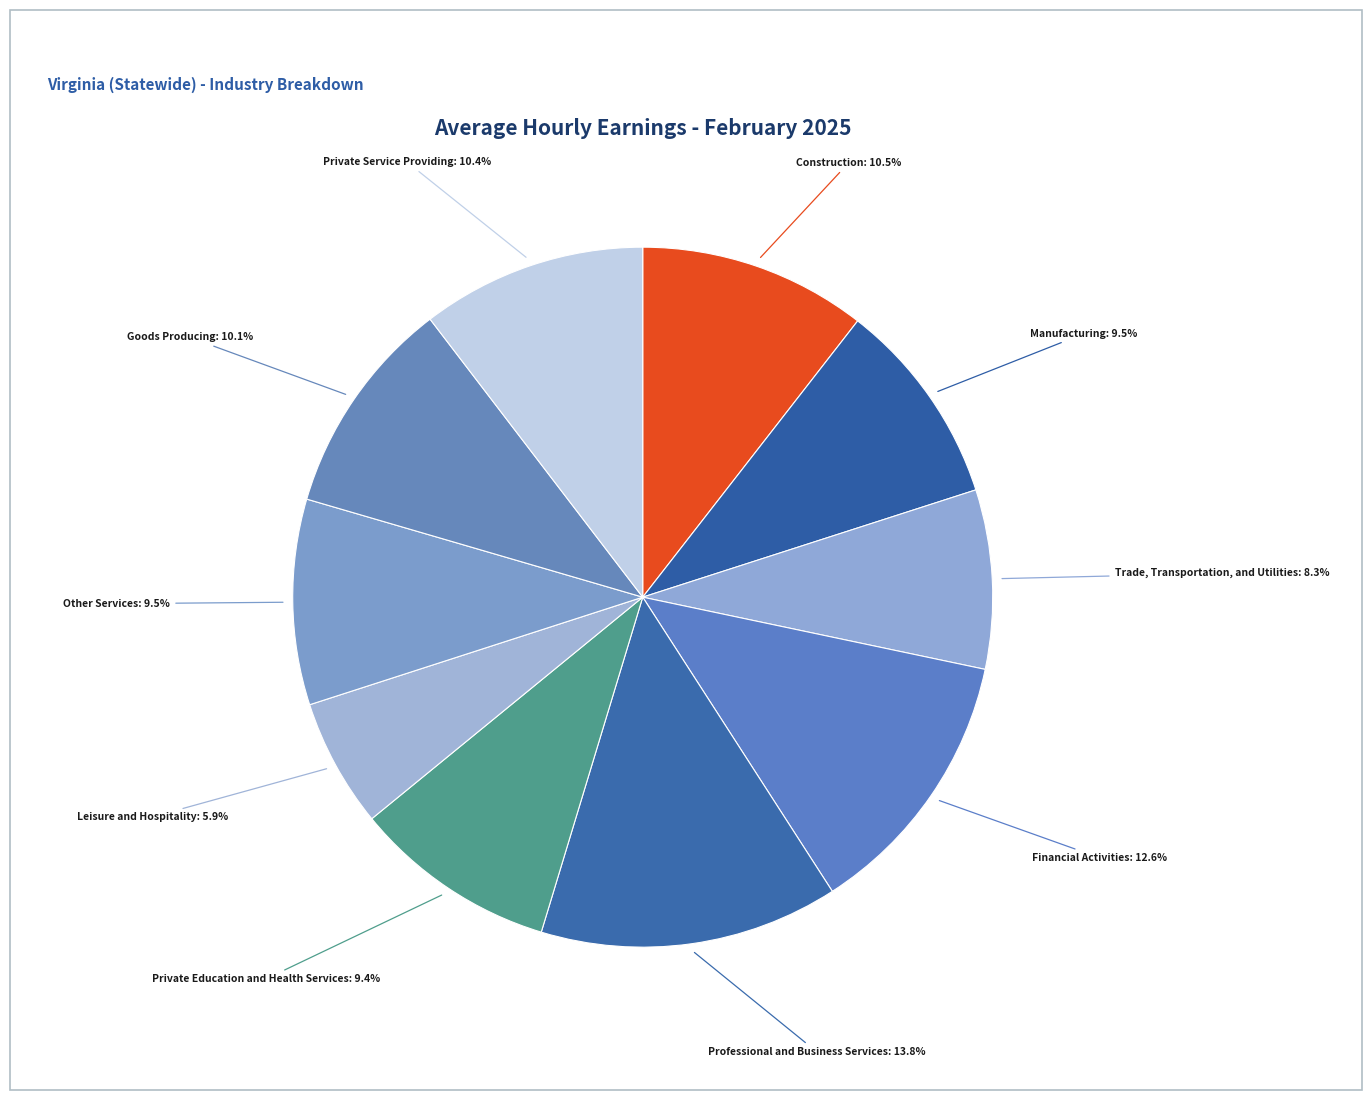

Combined, do Trade, Transportation, and Utilities and Goods Producing account for over 50%?

No